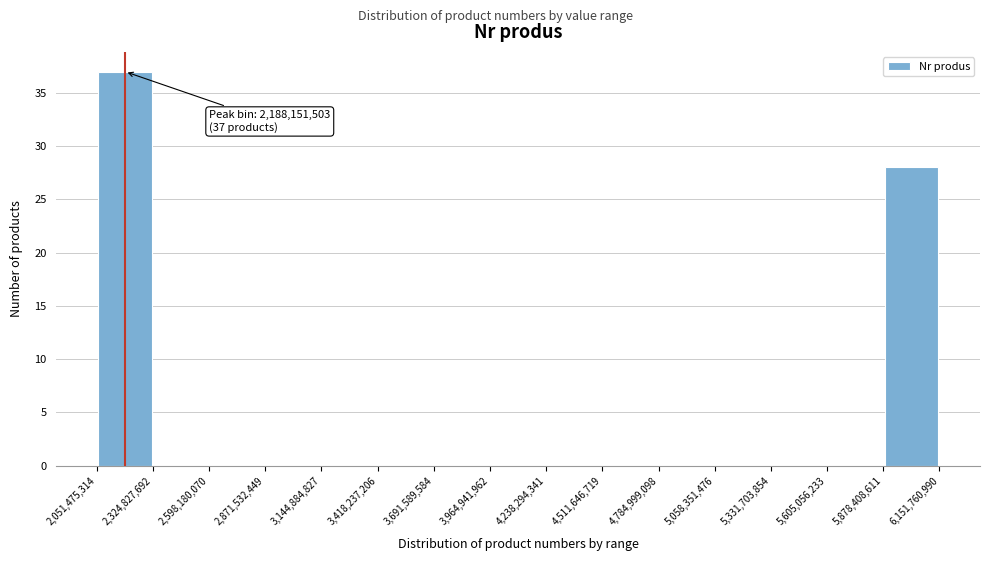

Which range on the x-axis has the tallest bar?

2,051,475,314 to 2,324,827,692